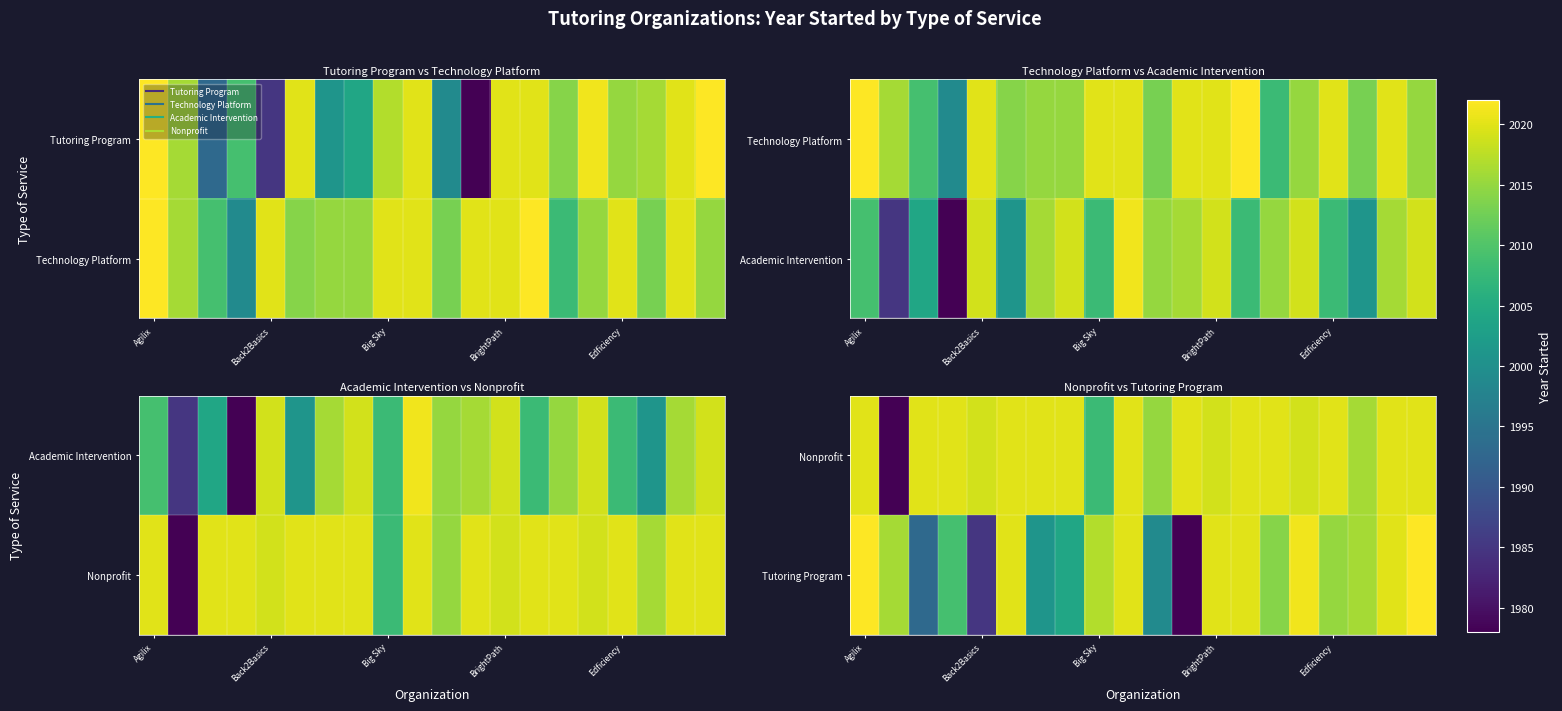

At which label is Nonprofit closest to 1999?

Big Sky